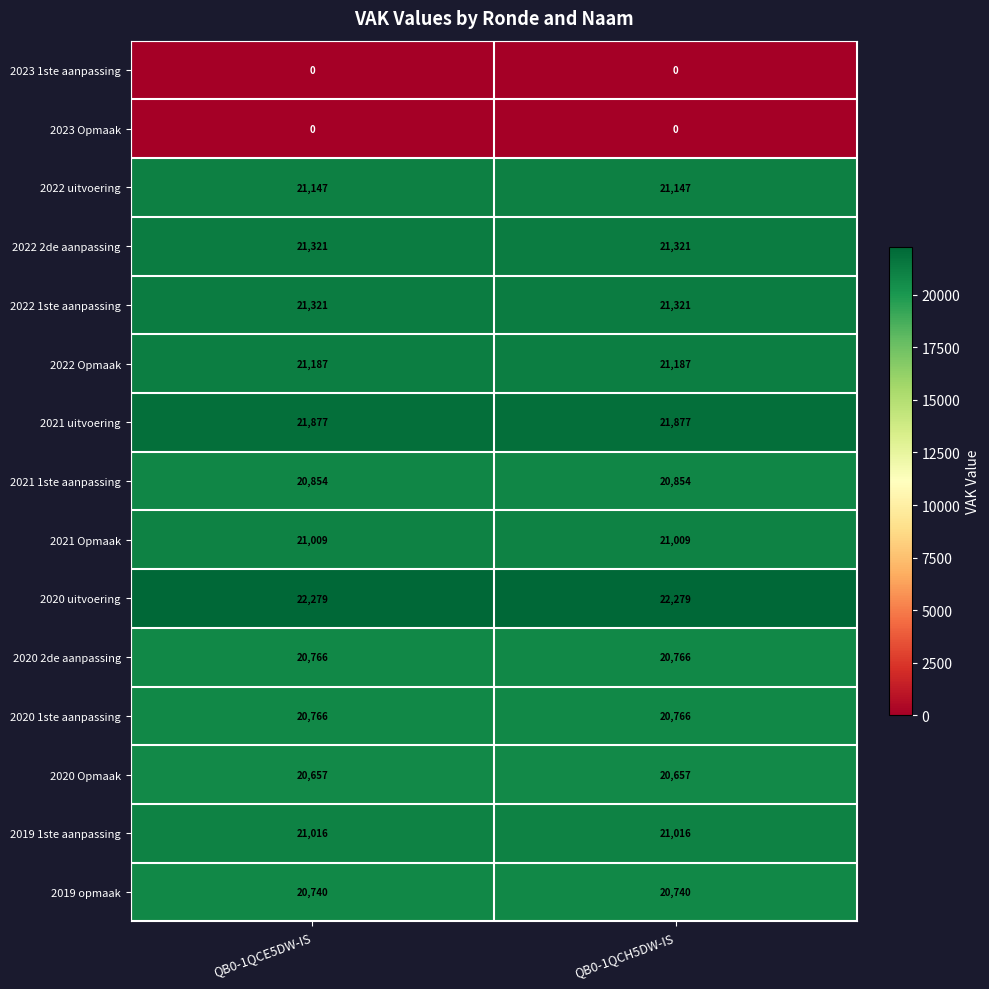

Which series has the largest total across all categories?

2020 uitvoering